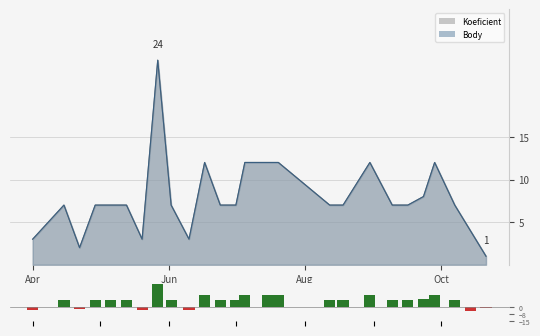

What is the greatest value displayed?

24